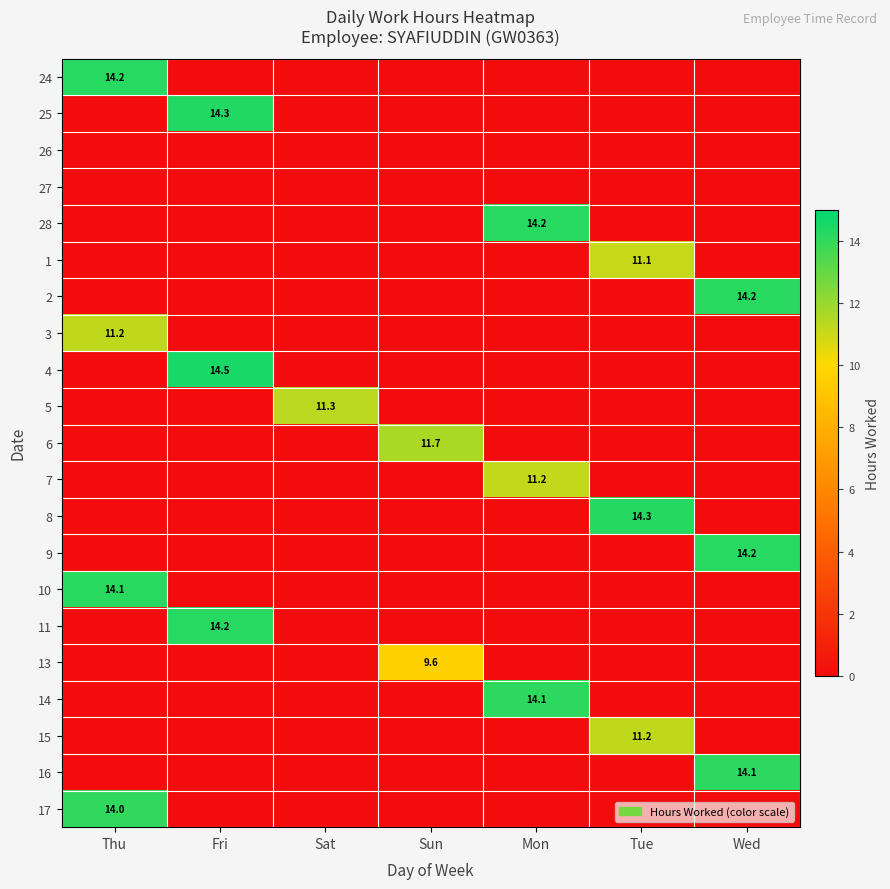

Is the value of 28 at Mon greater than the value of 17 at Thu?

Yes